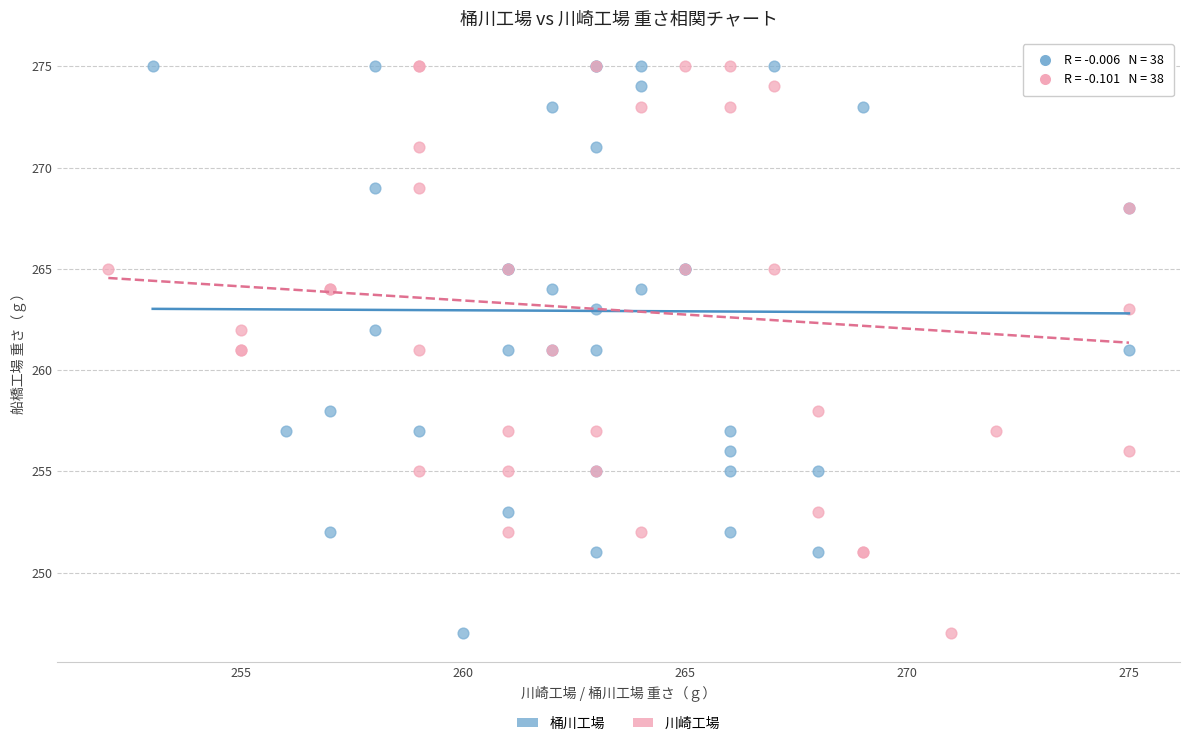

What are all the series names shown in the legend?

桶川工場, 川崎工場